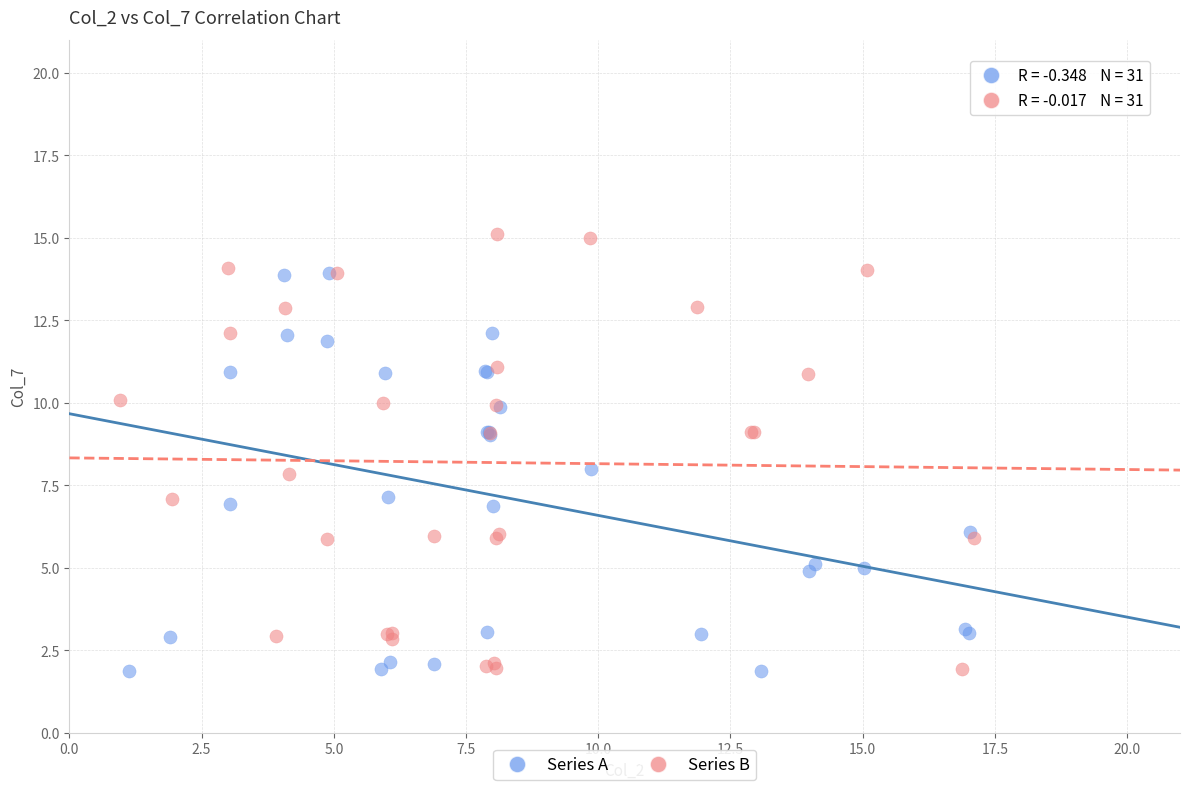

Which series has the widest spread of Y values?

Series B